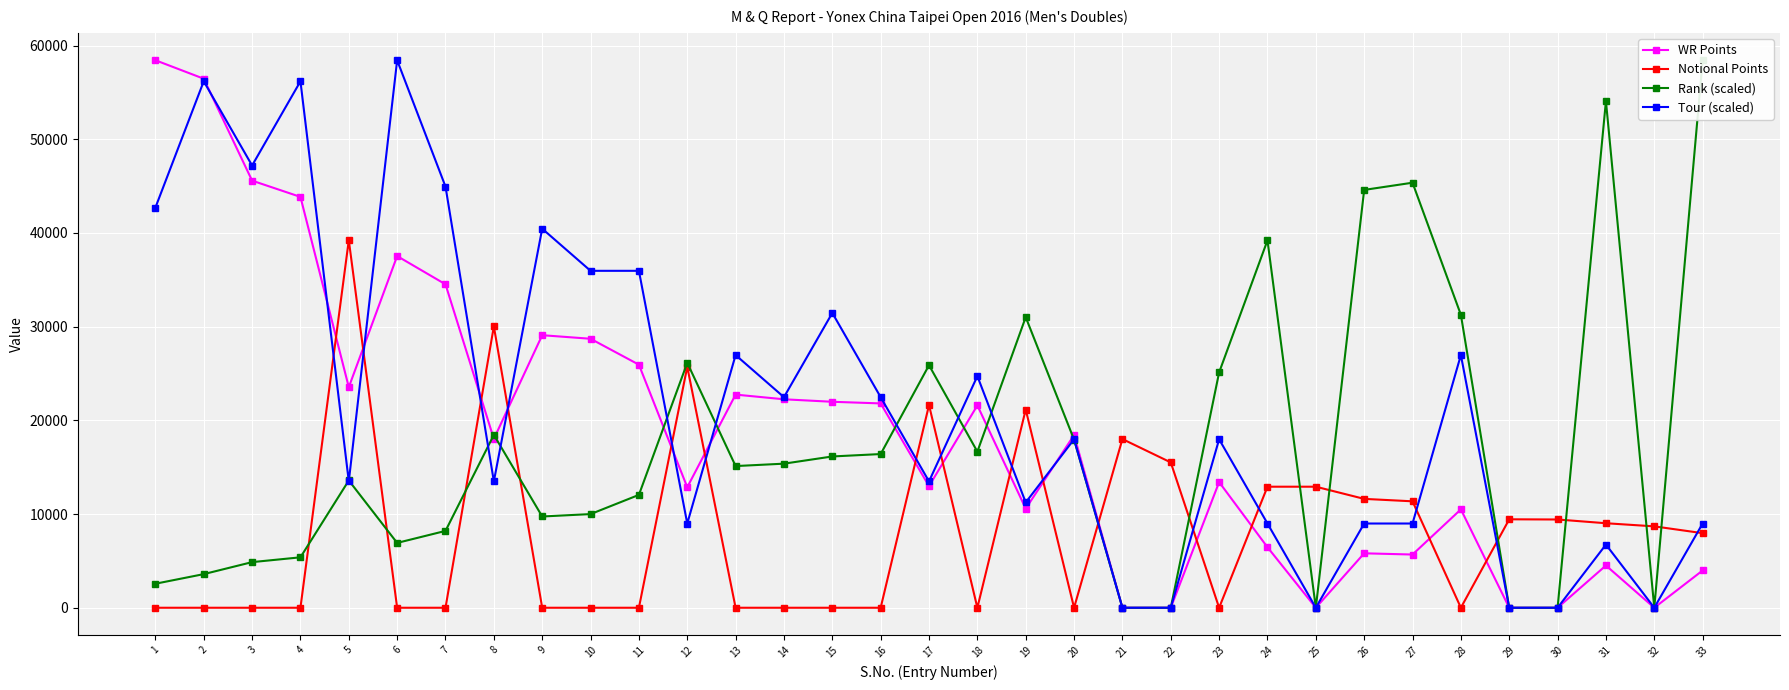

At which category is the sum across all series the highest?

2